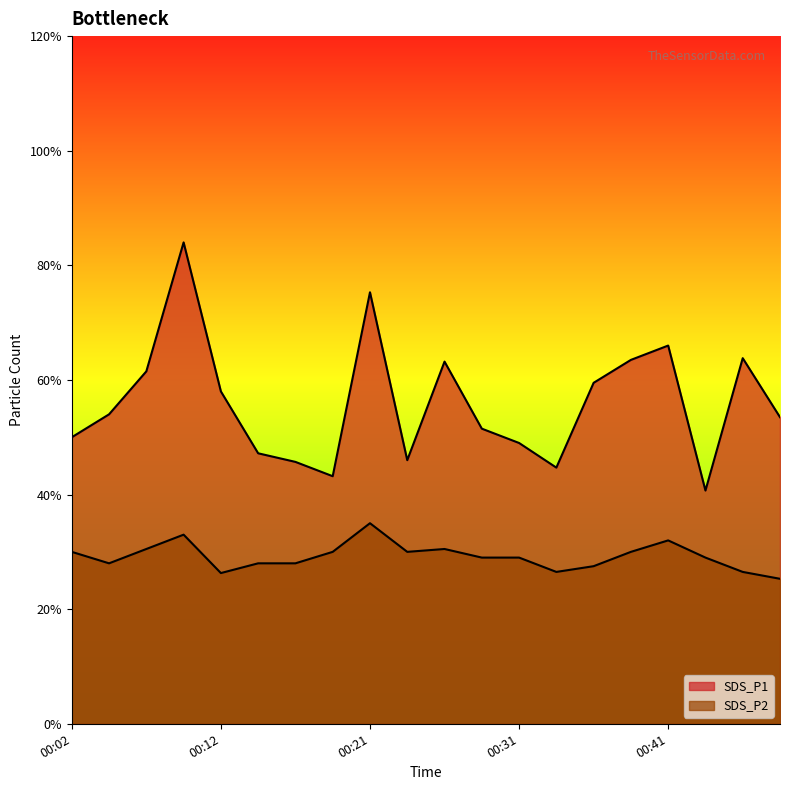

At which category does SDS_P1 reach its first local valley?

00:19